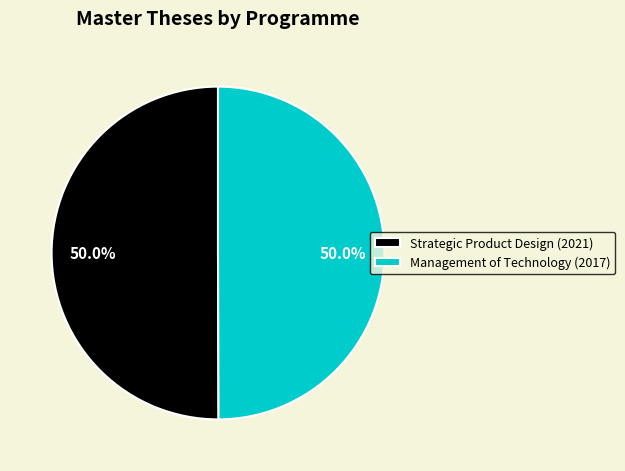

How many slices are in this pie chart?

2